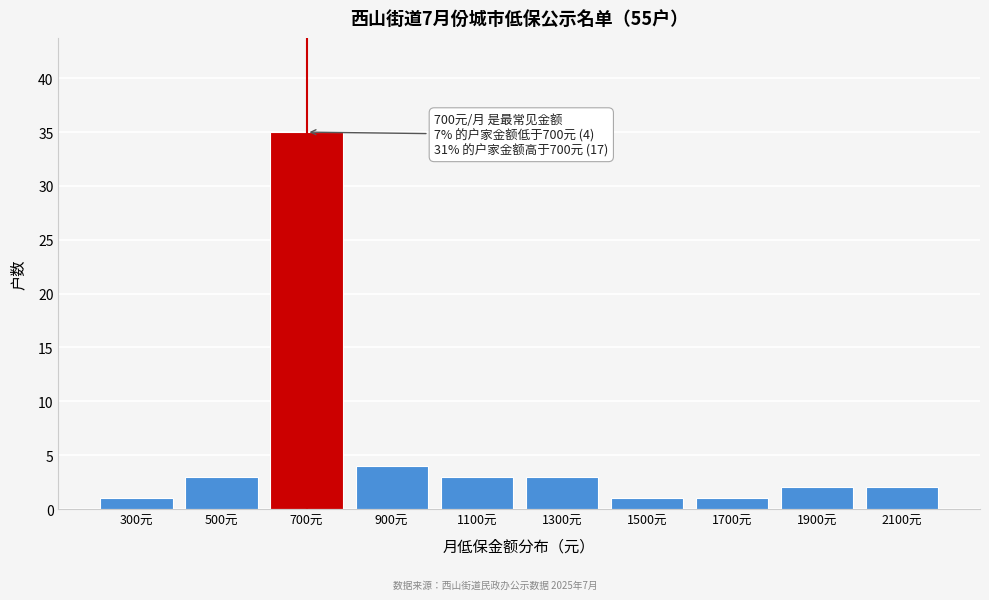

Reading right to left, list all the values displayed in this chart.

2100元=2	1900元=2	1700元=1	1500元=1	1300元=3	1100元=3	900元=4	700元=35	500元=3	300元=1